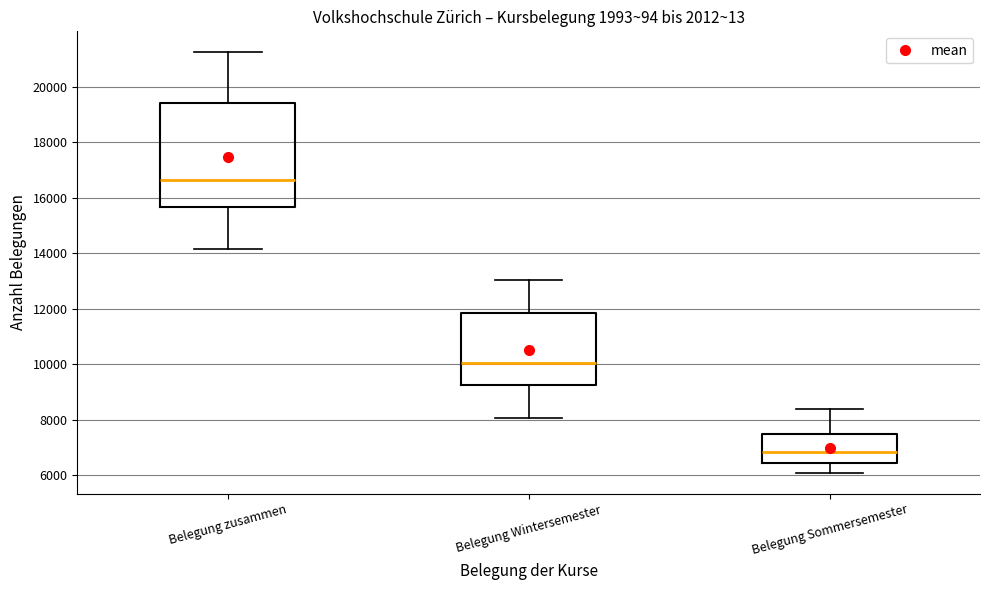

Which box's median line is the lowest?

Belegung Sommersemester